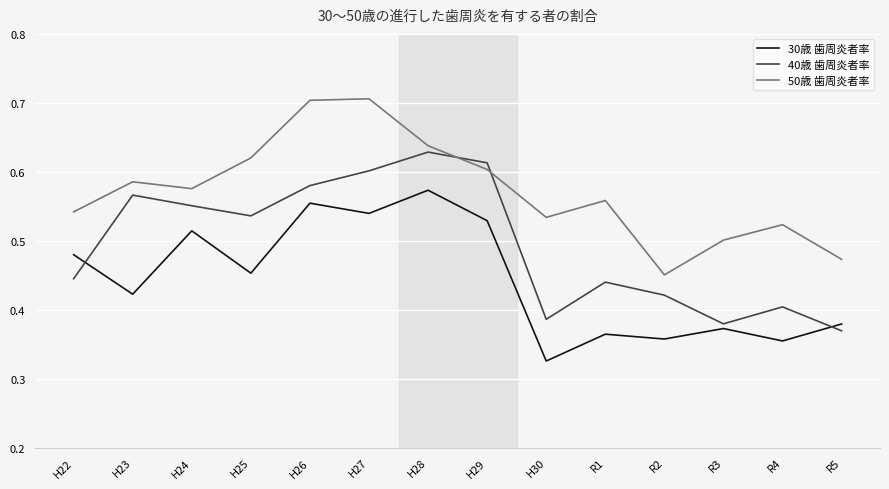

Rank the series by their average value, from lowest to highest.

30歳 歯周炎者率, 40歳 歯周炎者率, 50歳 歯周炎者率